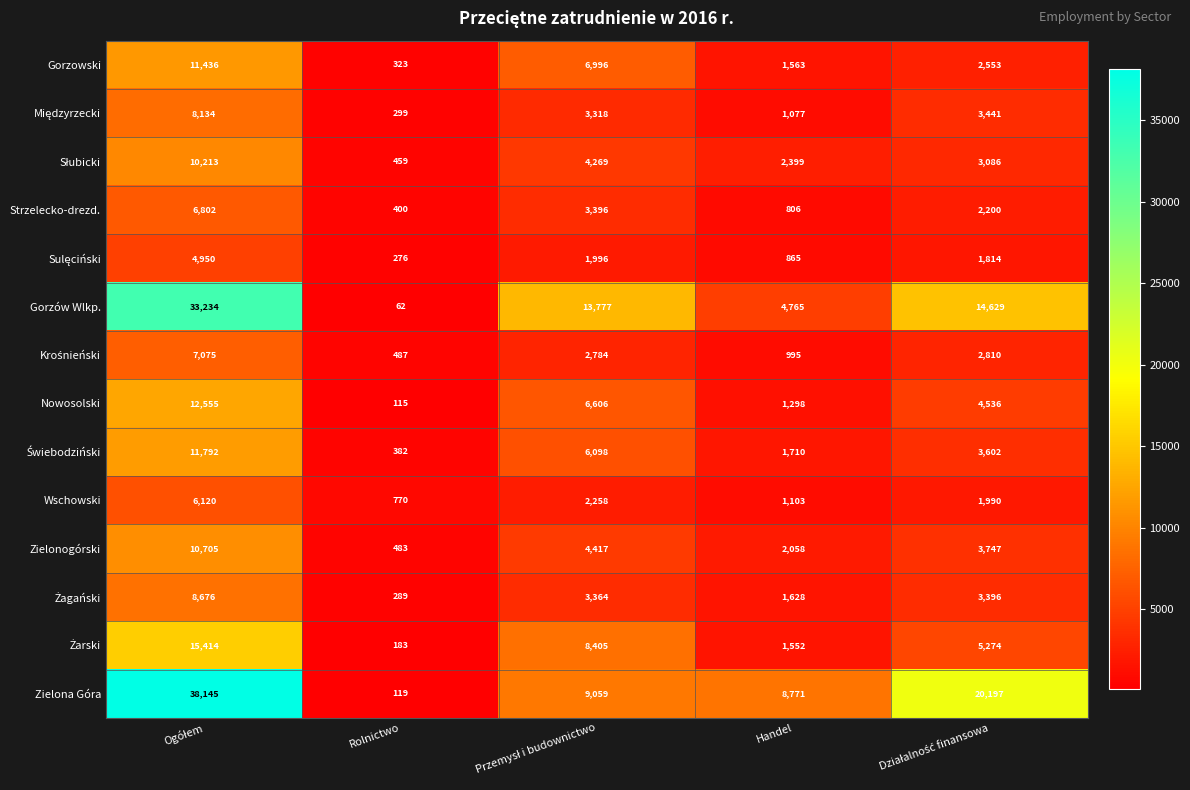

What is the difference between the maximum and minimum values in the Wschowski series?

5350